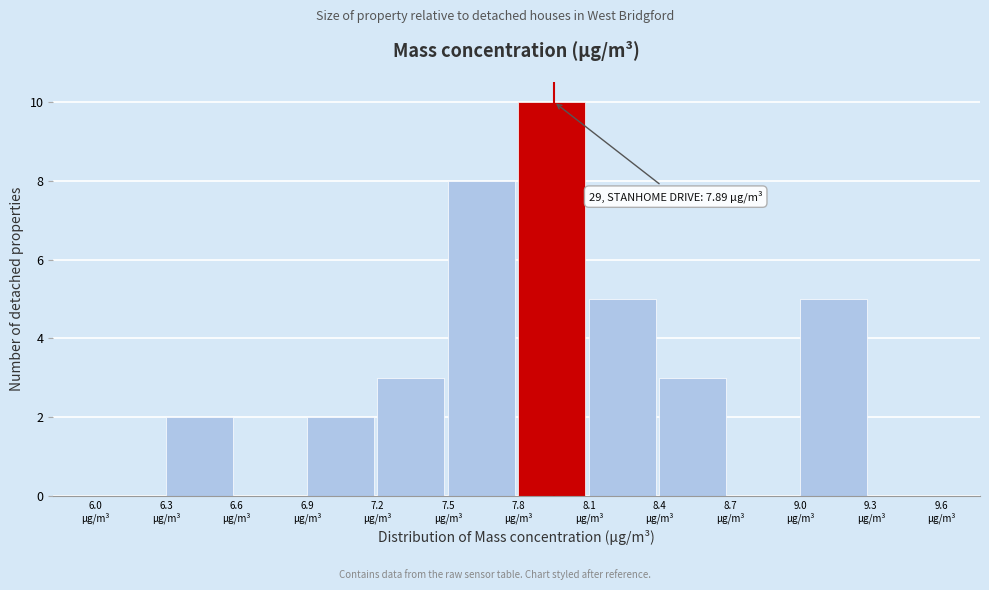

Which range on the x-axis has the tallest bar?

7.8 to 8.1